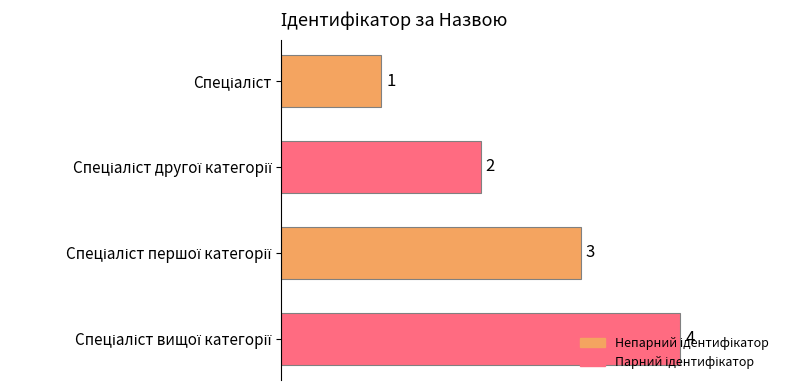

Count the values in the range 2 to 4.

3